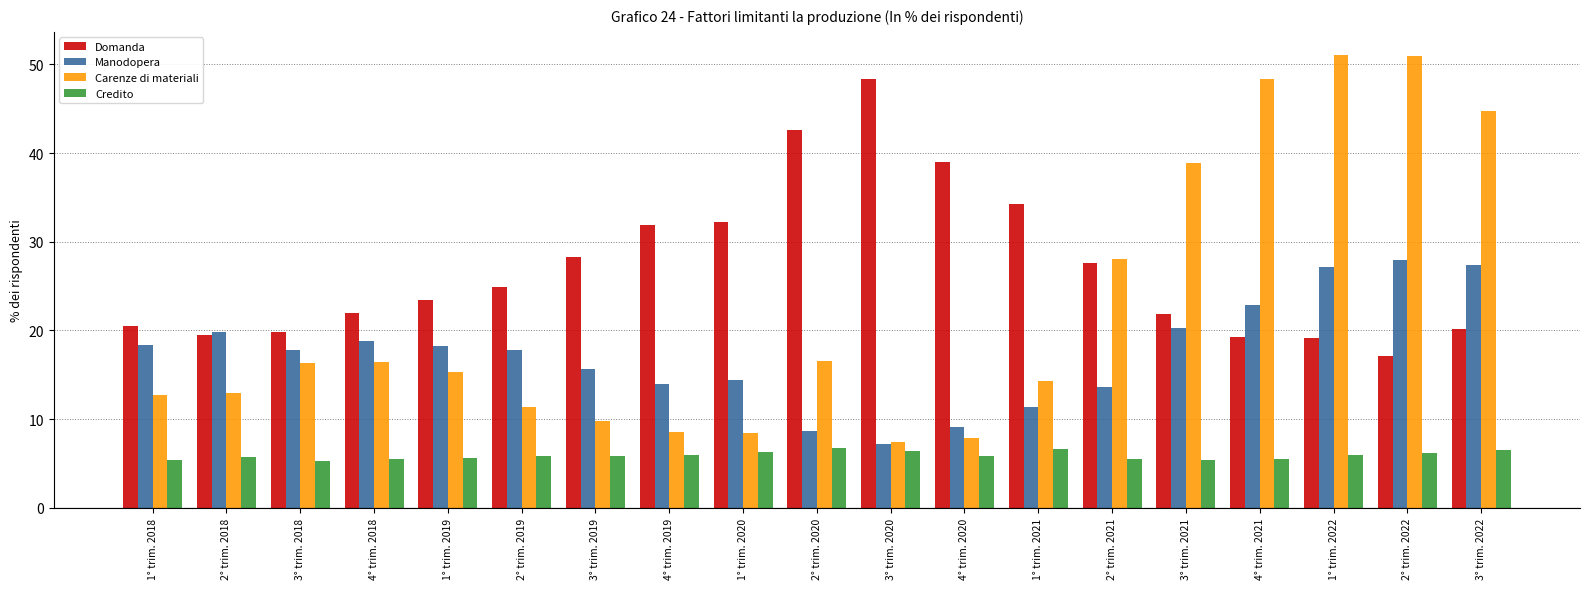

How many data points in Manodopera are less than 17?

8